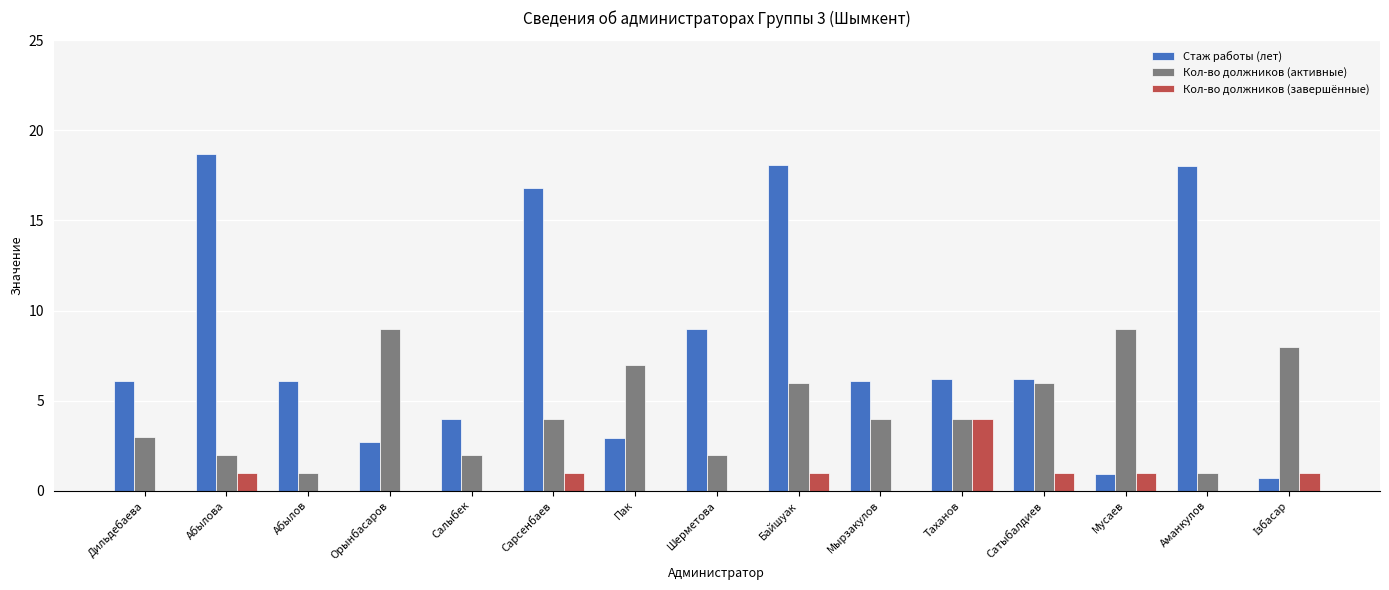

What is the total value across all series at Мырзакулов?

10.1